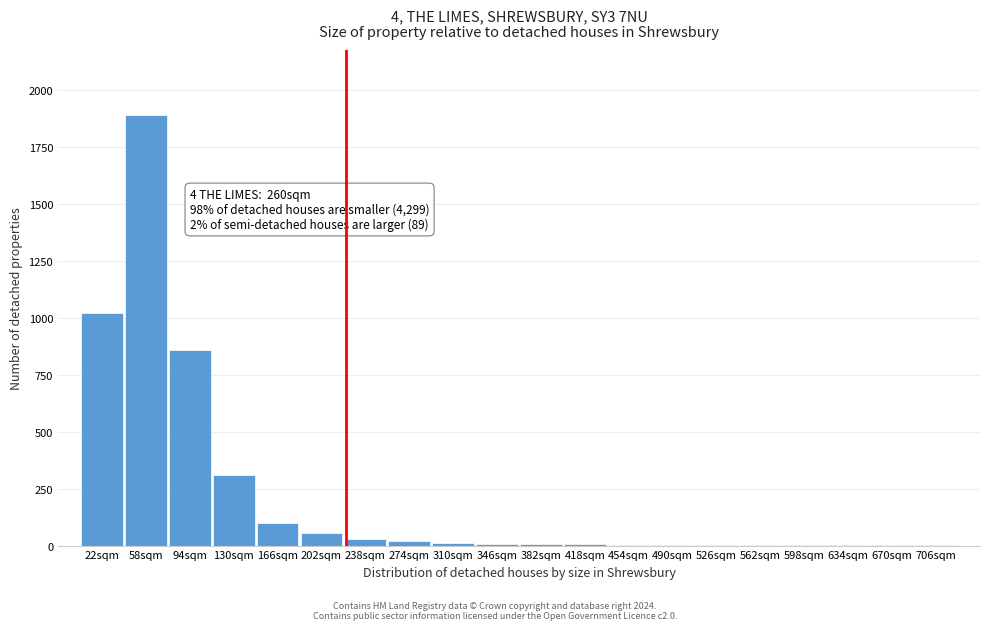

Is it true that the value at 130sqm is 310?

True